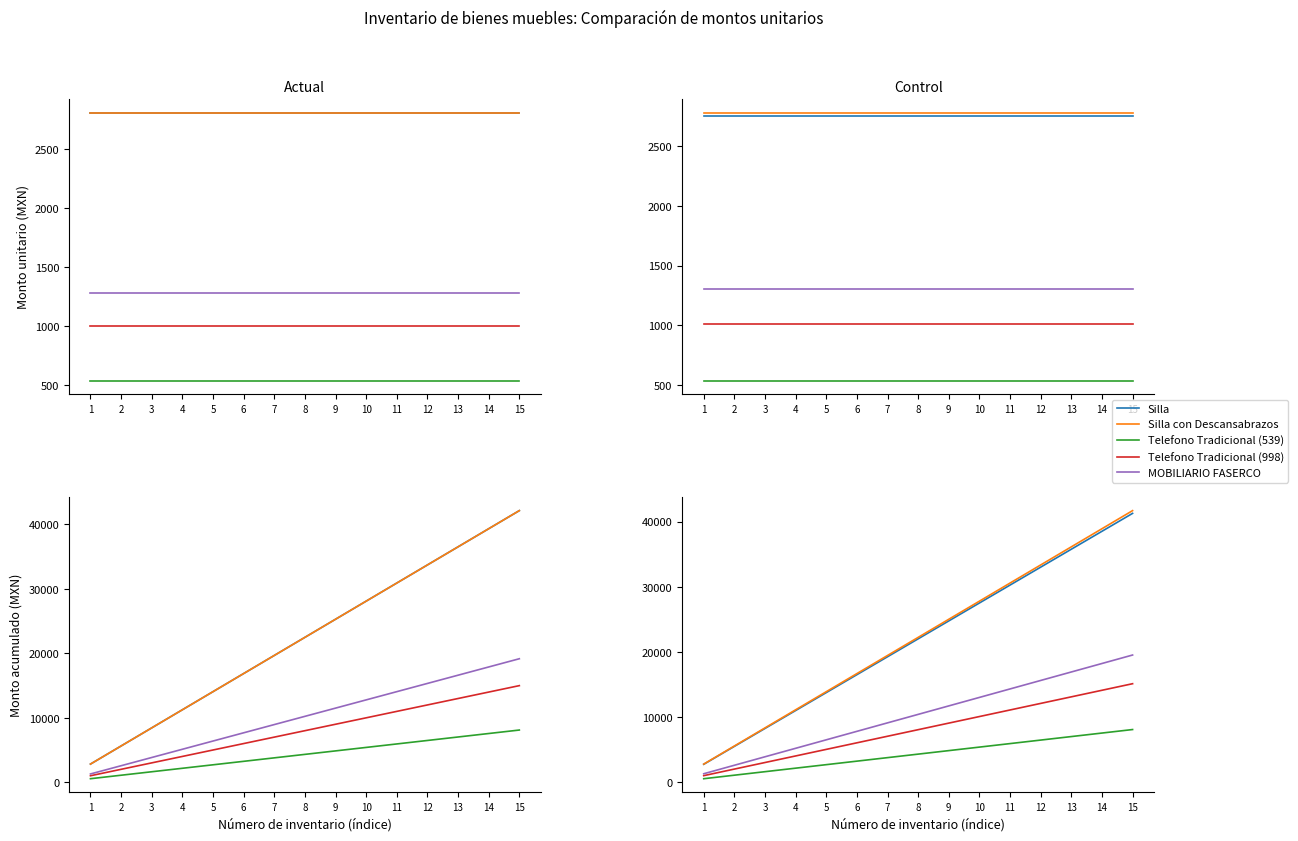

Reading right to left, what are all the values shown in this chart?

Silla: 41262.9	38512.0	35761.2	33010.3	30259.5	27508.6	24757.7	22006.9	19256.0	16505.2	13754.3	11003.4	8252.6	5501.7	2750.9
Silla con Descansabrazos: 41683.9	38905.0	36126.1	33347.2	30568.2	27789.3	25010.4	22231.4	19452.5	16673.6	13894.6	11115.7	8336.8	5557.9	2778.9
Telefono Tradicional (539): 8085.0	7546.0	7007.0	6468.0	5929.0	5390.0	4851.0	4312.0	3773.0	3234.0	2695.0	2156.0	1617.0	1078.0	539.0
Telefono Tradicional (998): 15119.7	14111.7	13103.7	12095.8	11087.8	10079.8	9071.8	8063.8	7055.9	6047.9	5039.9	4031.9	3023.9	2016.0	1008.0
MOBILIARIO FASERCO: 19522.8	18221.3	16919.8	15618.2	14316.7	13015.2	11713.7	10412.2	9110.6	7809.1	6507.6	5206.1	3904.6	2603.0	1301.5